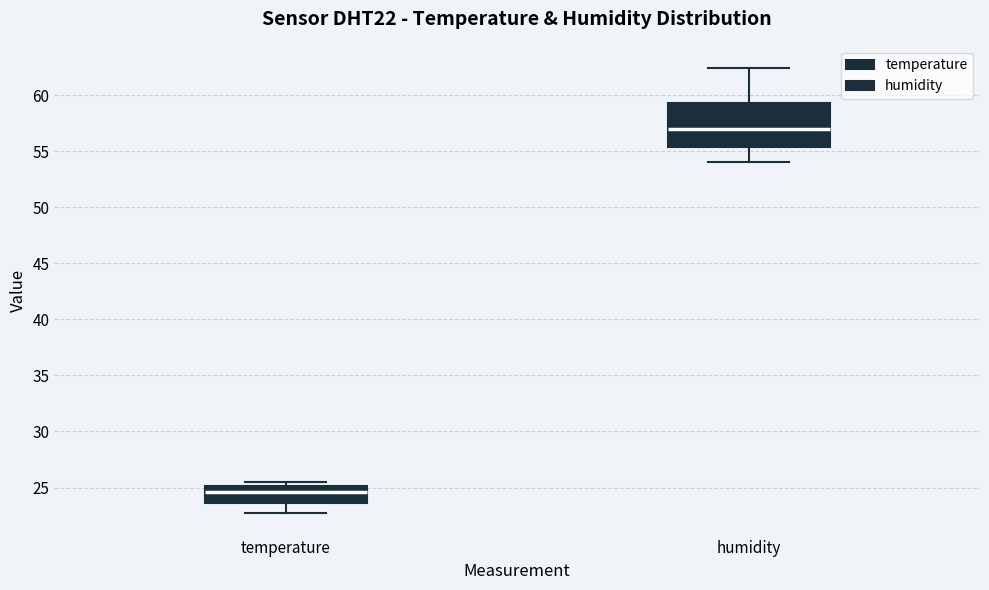

Which box has the highest median line?

humidity